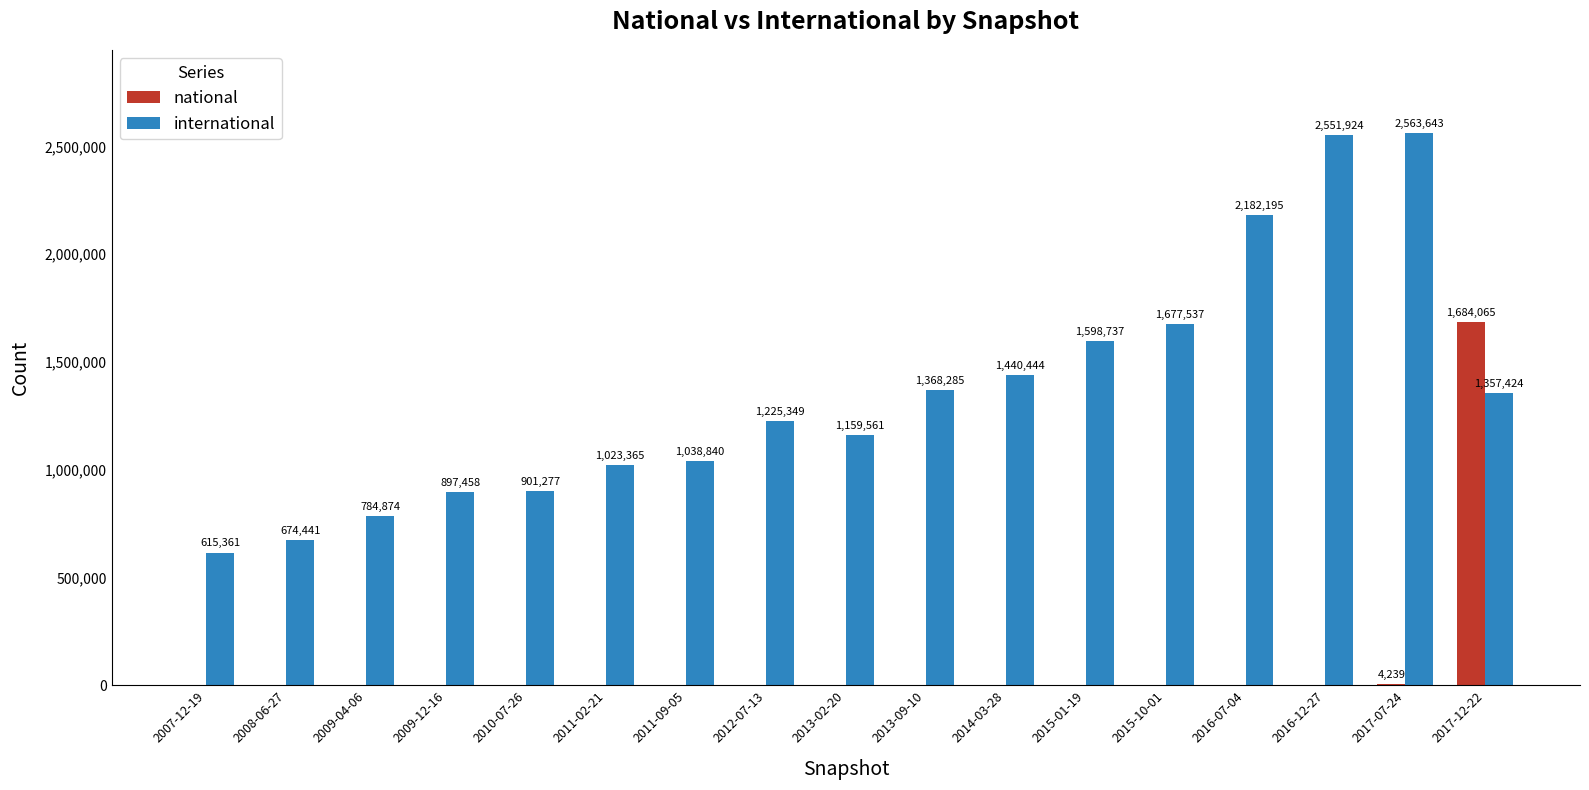

The international series shows 241039 at 2010-07-26. True or false?

False